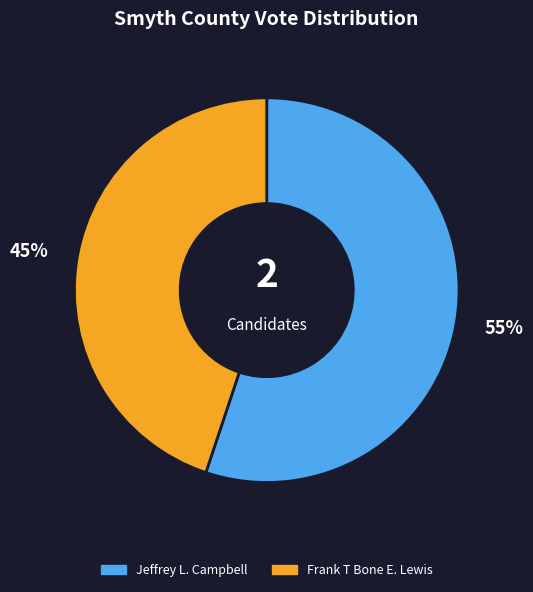

Combined, do Frank T Bone E. Lewis and Jeffrey L. Campbell account for over 50%?

Yes